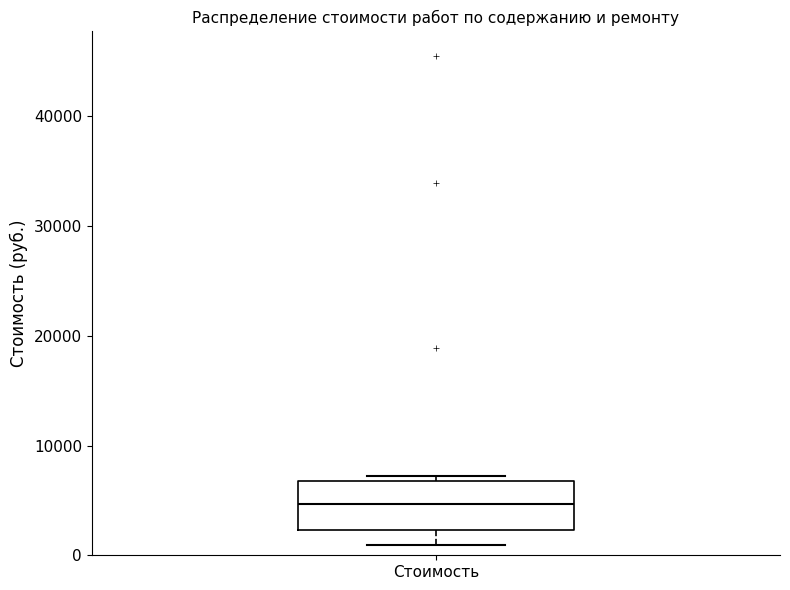

Where does the median line of the box for Стоимость sit on the y-axis? The values are not printed on the chart, so give them approximately, as read against the axis.

5000